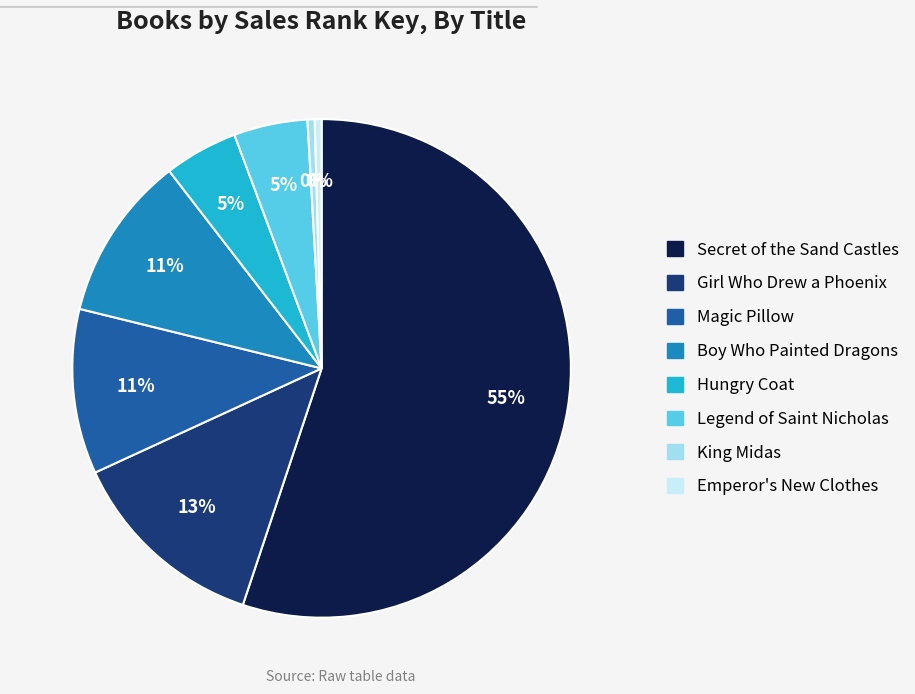

The Hungry Coat slice represents 14% of the pie. True or false?

False